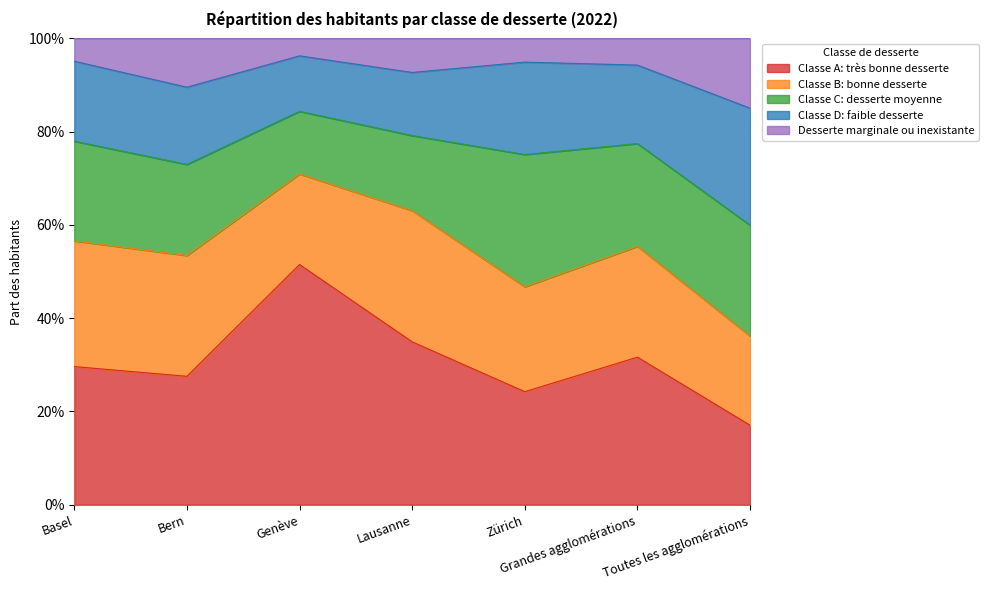

What are all the series names shown in the legend?

Classe A: très bonne desserte, Classe B: bonne desserte, Classe C: desserte moyenne, Classe D: faible desserte, Desserte marginale ou inexistante